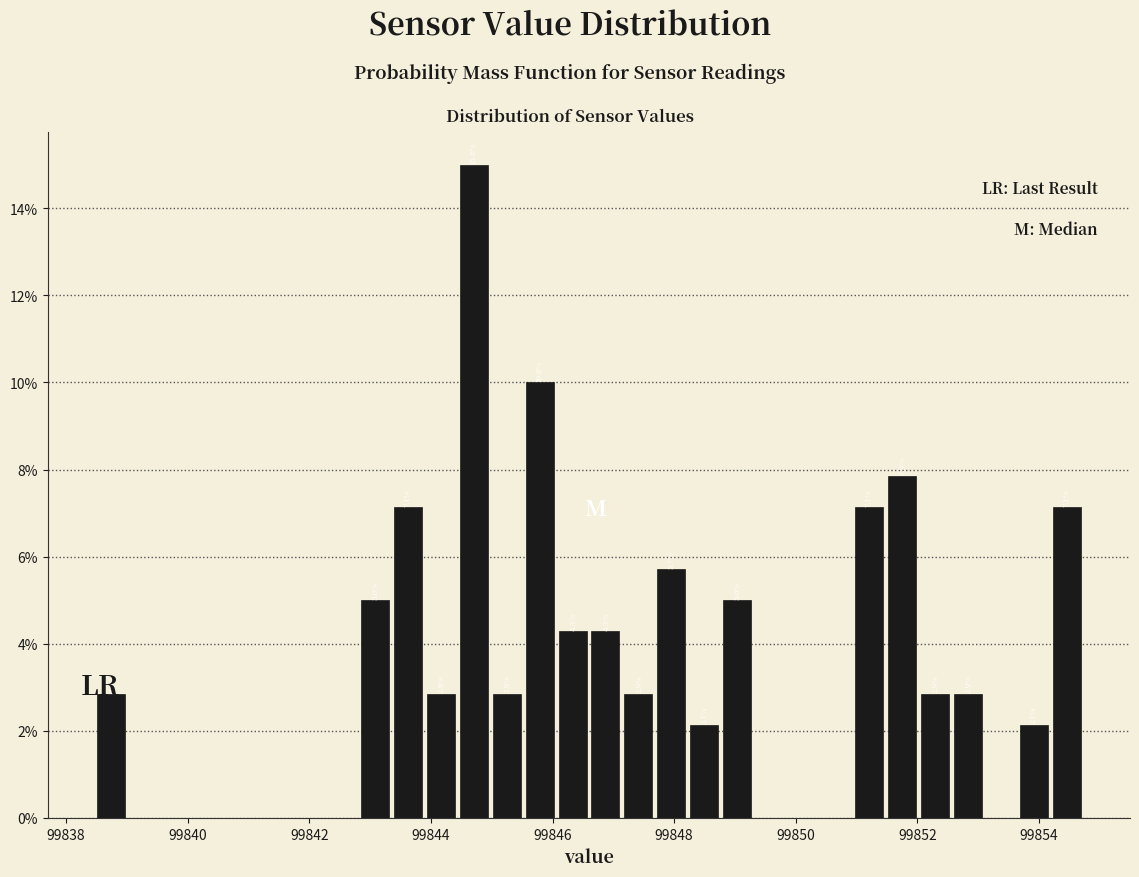

Around what value on the x-axis is the tallest bar? Give the approximate position of its centre, as read against the axis.

99844.8